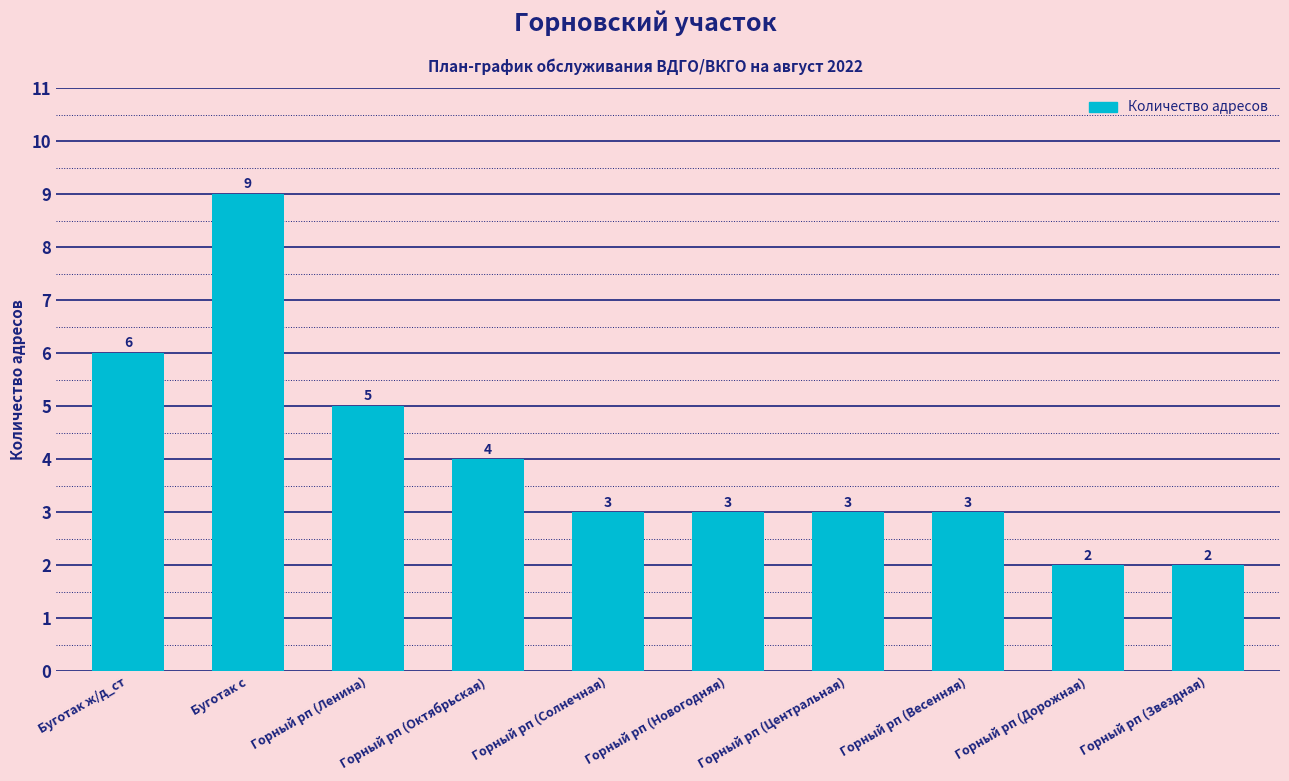

Count the number of categories in the chart.

10